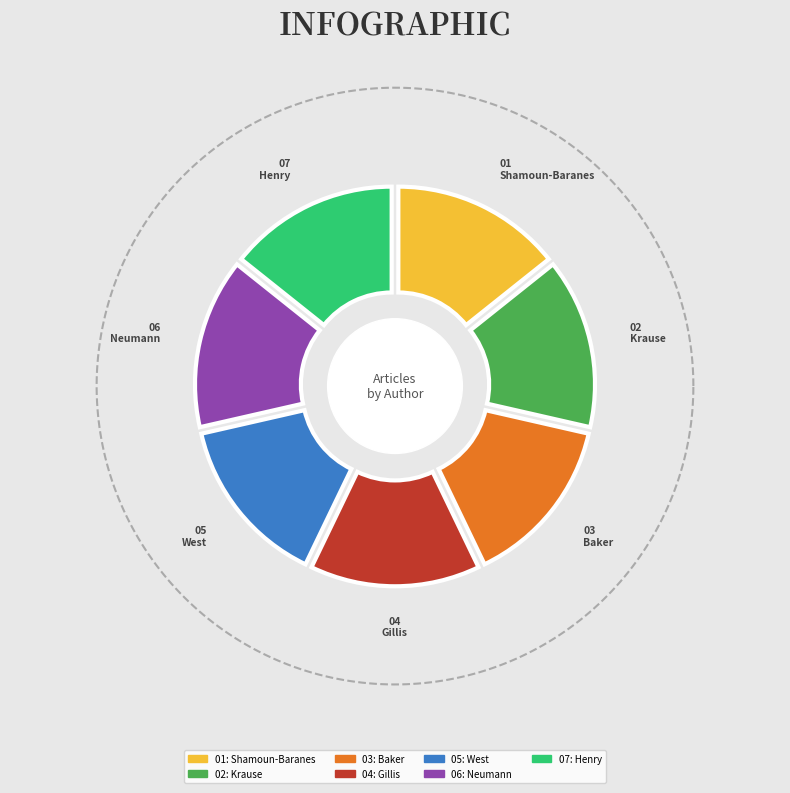

To the nearest percent, what percentage of the pie is Gillis?

14%